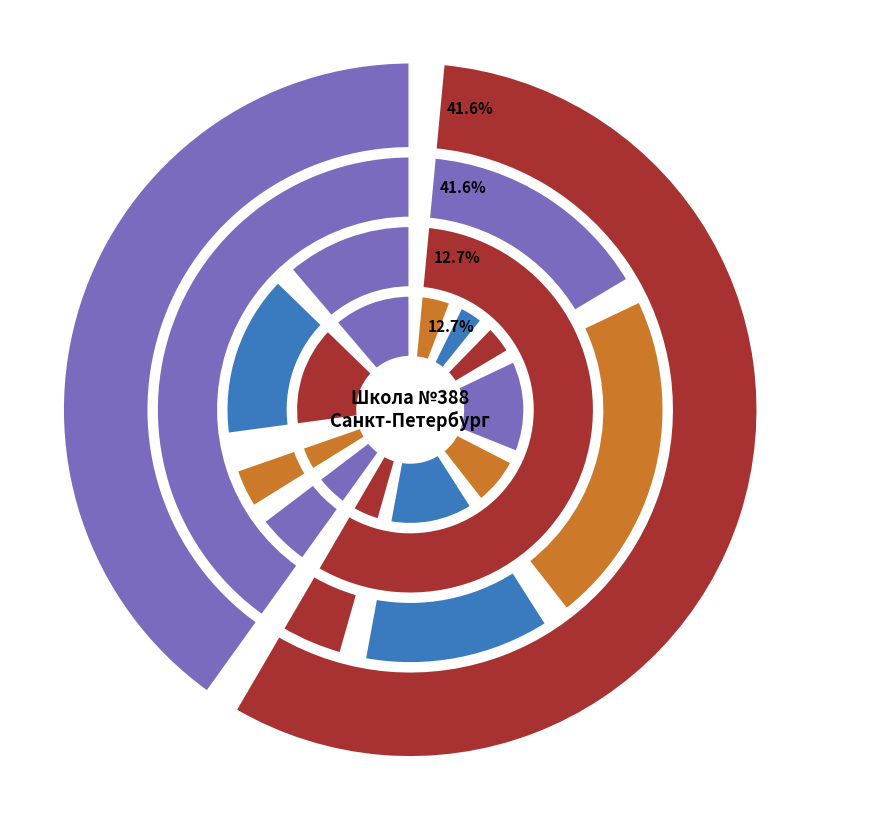

To the nearest percent, what percentage of the pie is Каша гречневая рассыпчатая?

15%